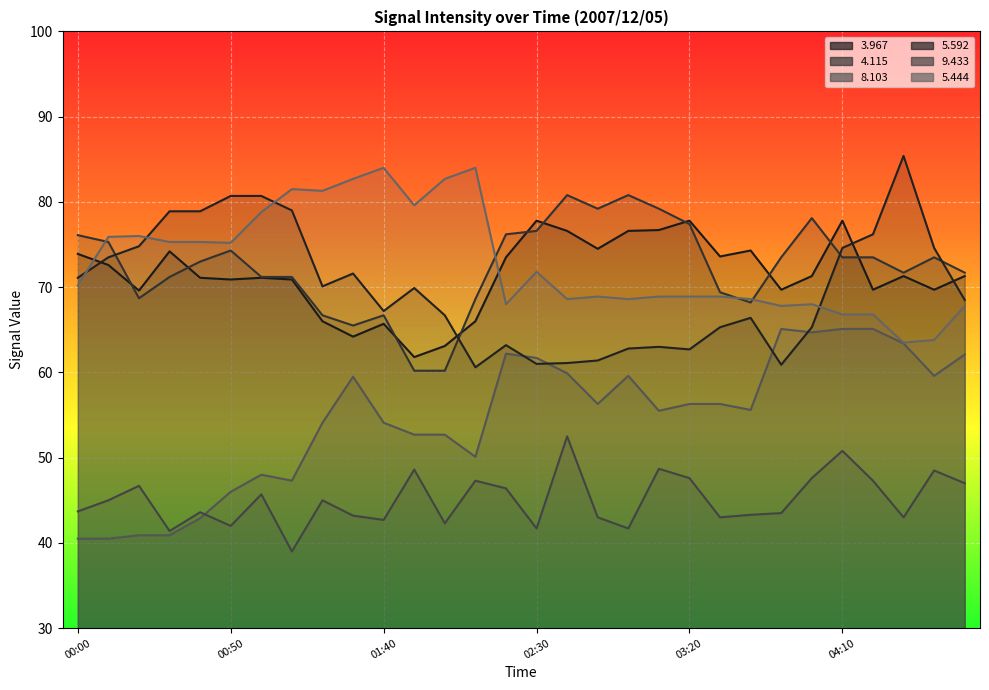

At which label does   5.592 reach its minimum?

02:10